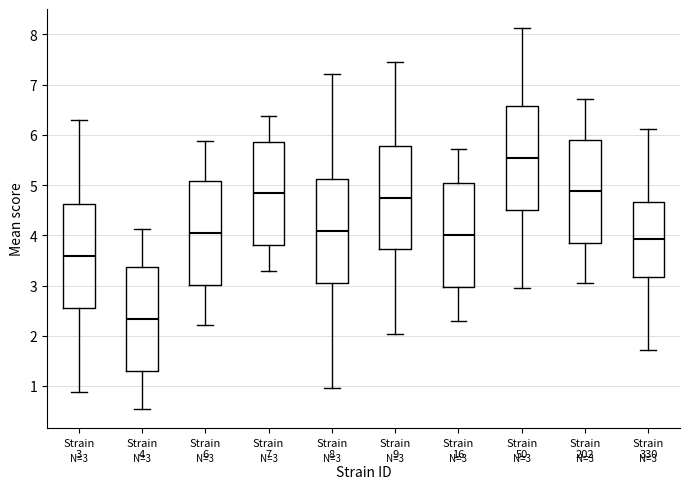

Which box's median line is the highest?

Strain 50